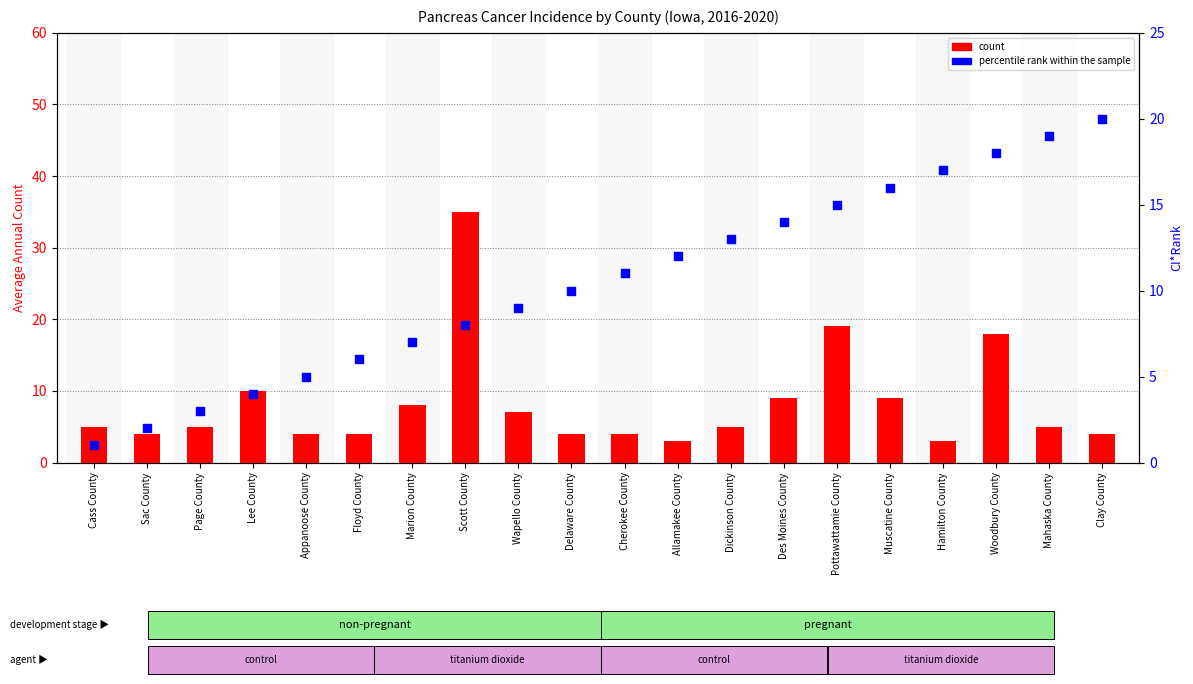

At how many categories does at least one series exceed 25?

1